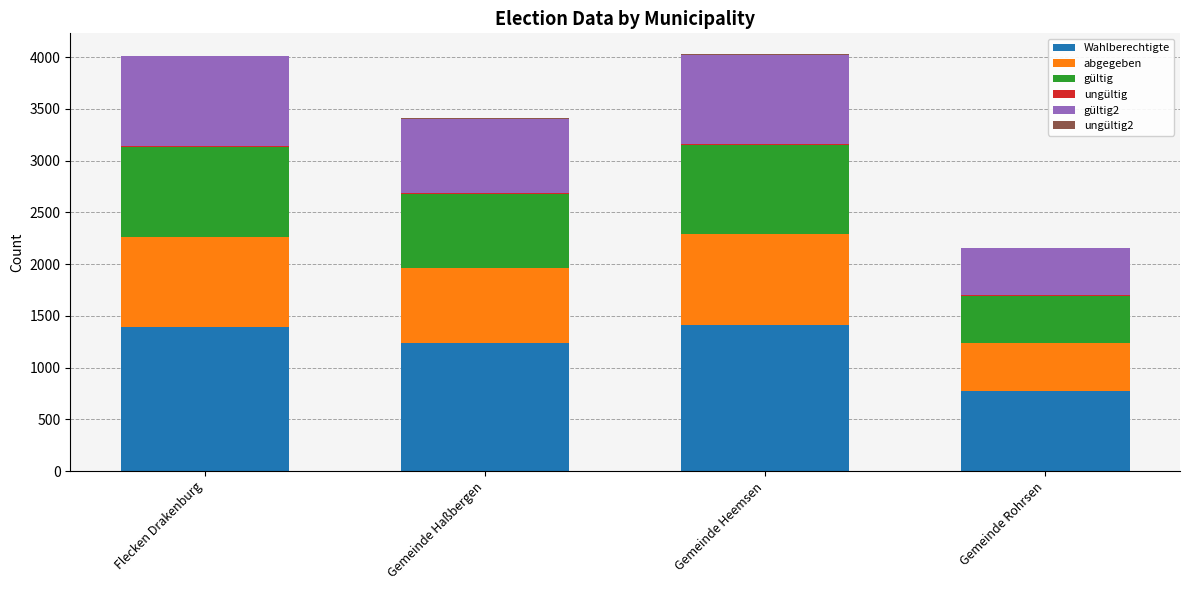

What is the maximum value for Wahlberechtigte?

1415